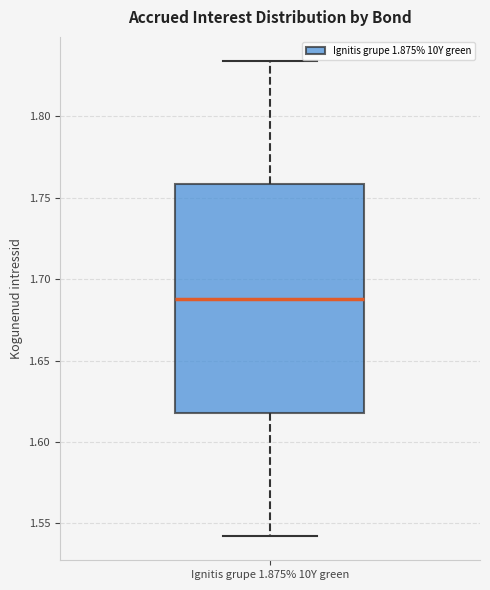

Read this box plot against the y-axis: the position of the median line, the range covered by the box, and the ends of both whiskers. The values are not printed on the chart, so give them approximately, as read against the axis.

median 1.690, box 1.620 to 1.760, whiskers 1.540 to 1.835